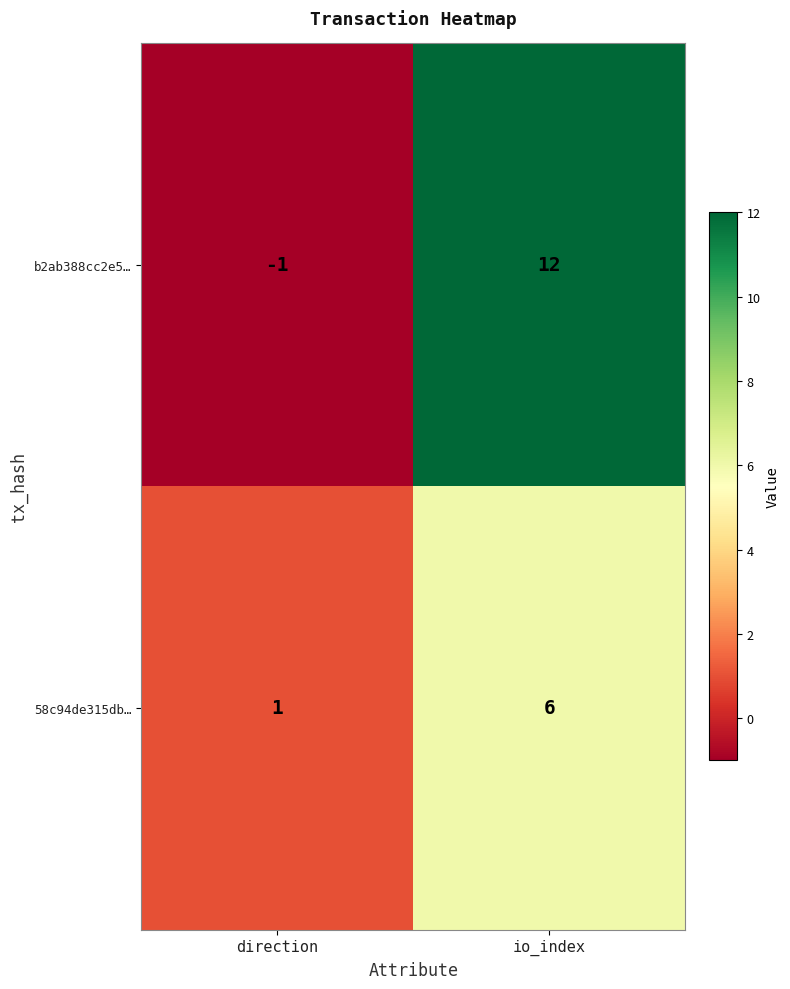

Which series has the largest range (max minus min)?

b2ab388cc2e5…